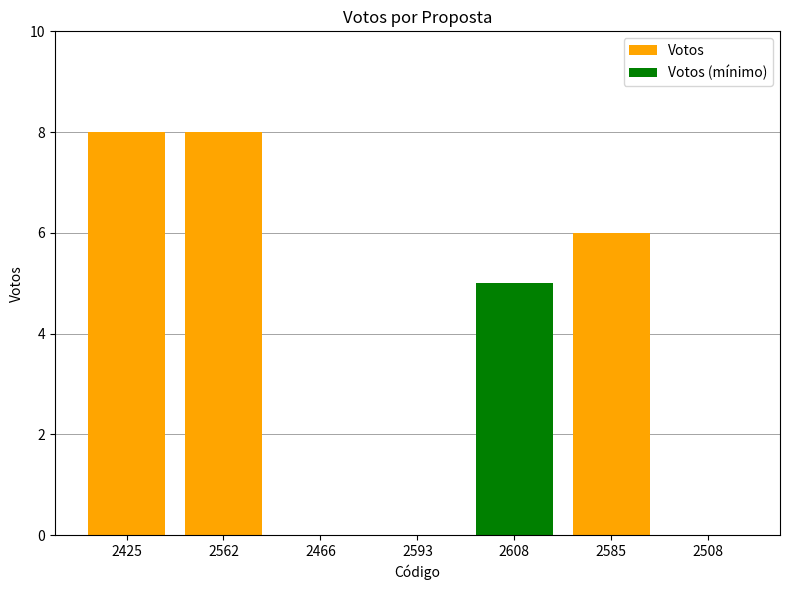

Is it true that Votos equals 7 at 2608?

False